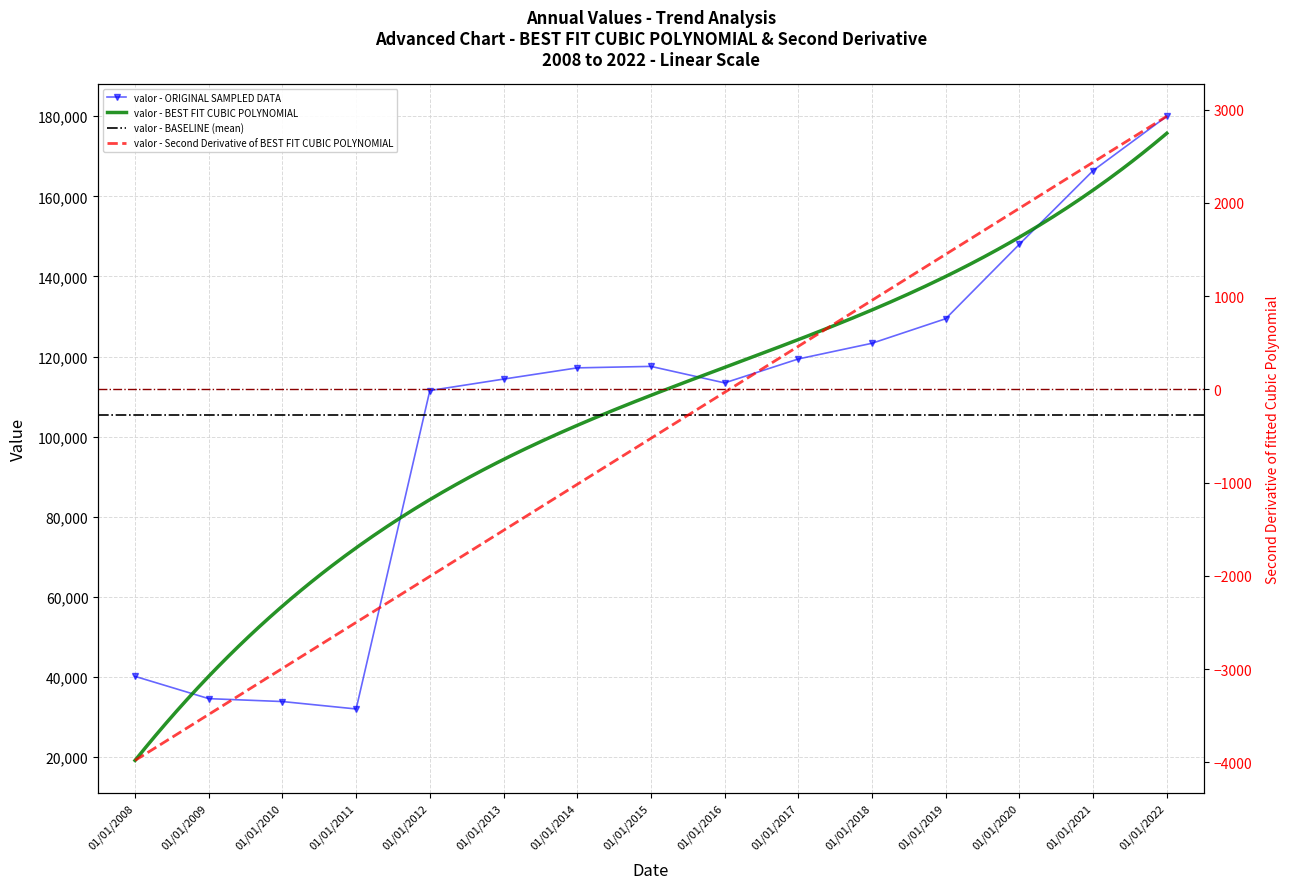

What is the difference between the maximum and second lowest values?

146104